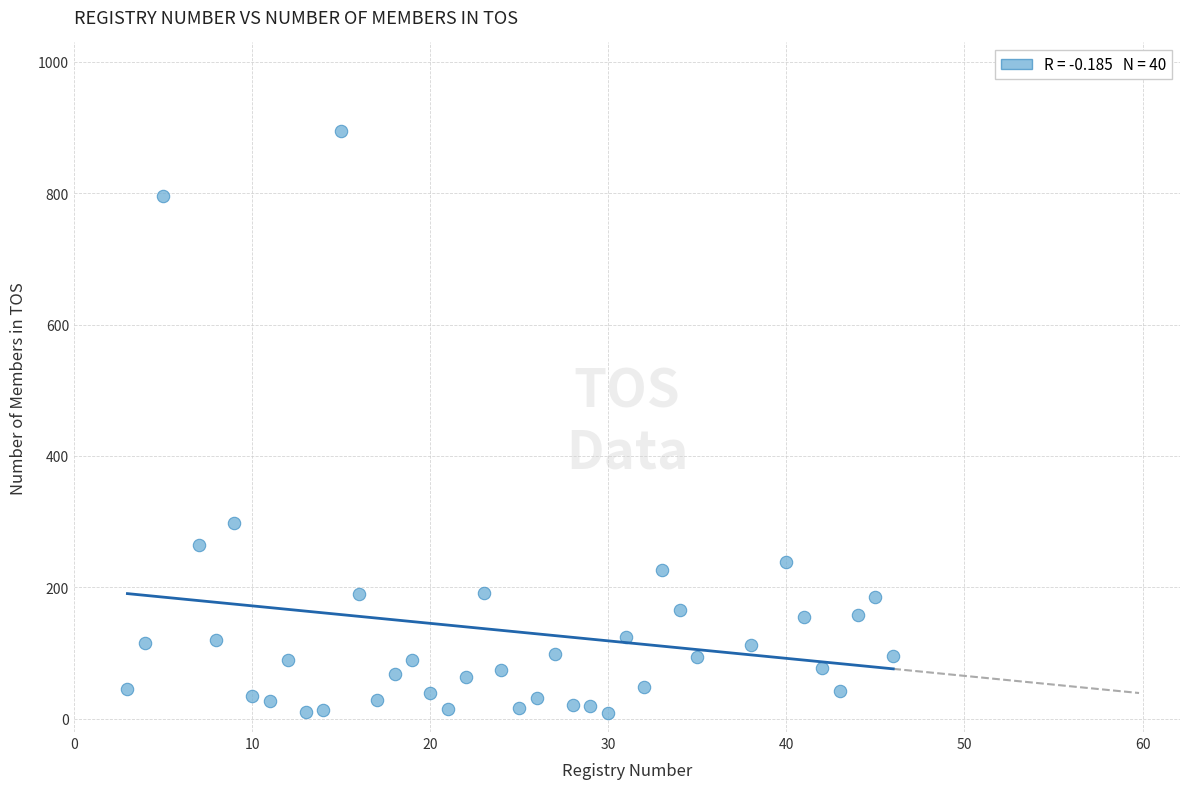

What Y value in the scatter plot is closest to 452?

298